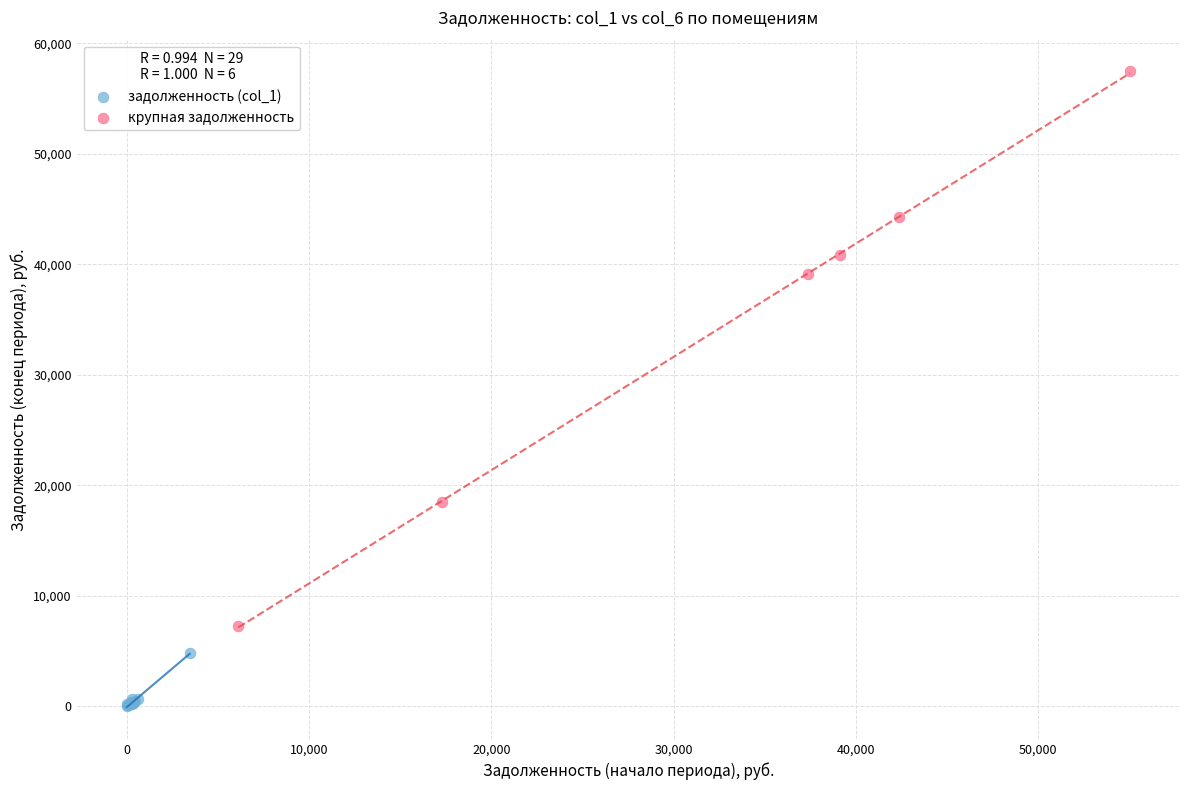

What are all the series names shown in the legend?

задолженность (col_1), крупная задолженность